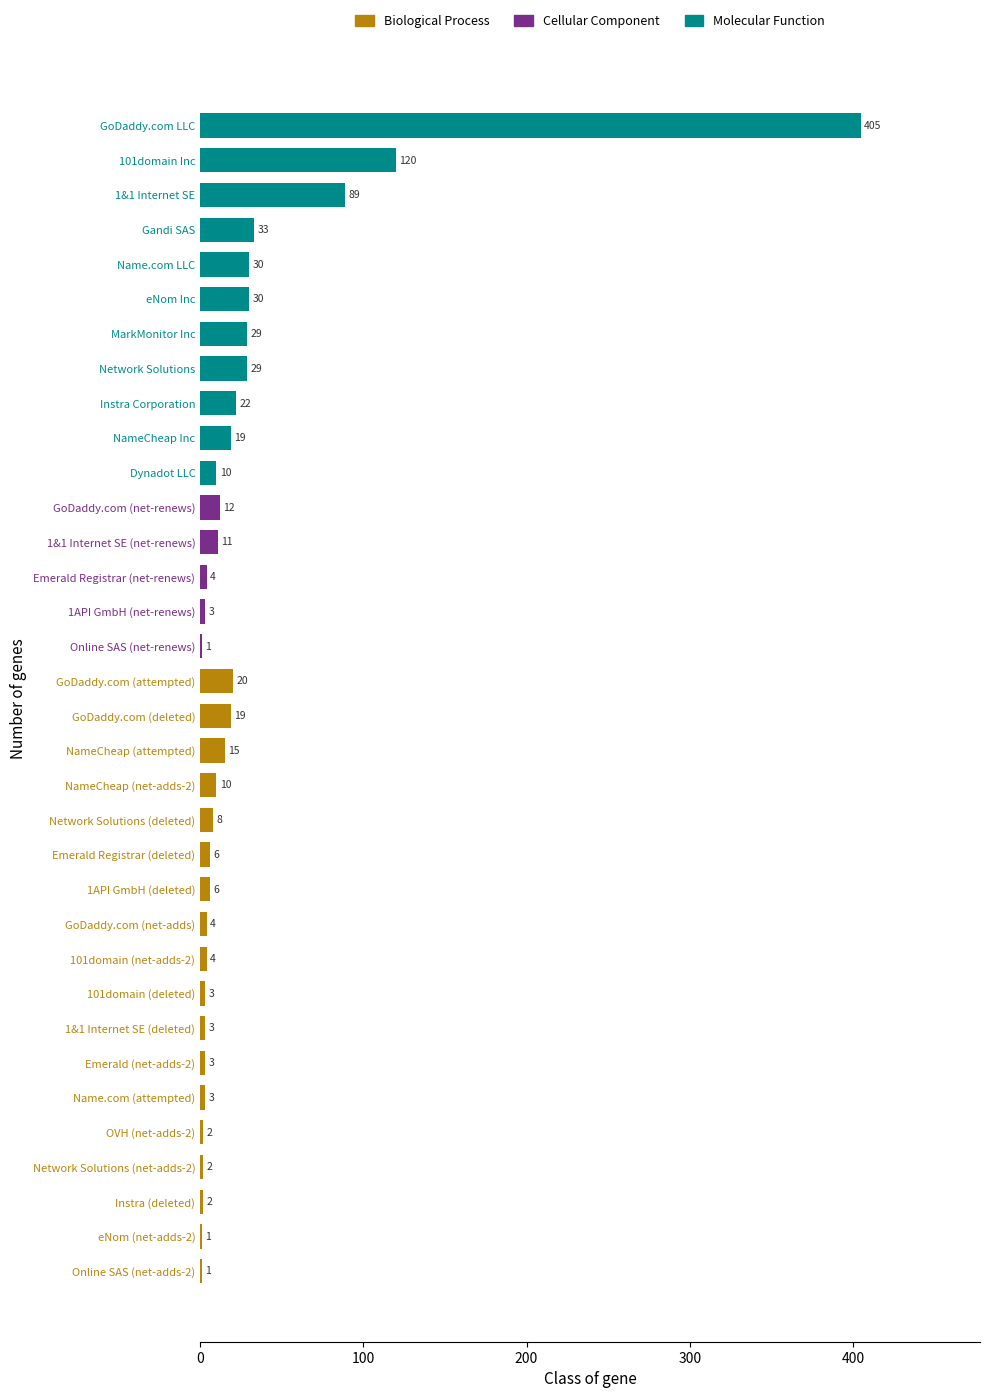

Reading top to bottom, what are all the values shown in this chart?

GoDaddy.com LLC=405	101domain Inc=120	1&1 Internet SE=89	Gandi SAS=33	Name.com LLC=30	eNom Inc=30	MarkMonitor Inc=29	Network Solutions=29	Instra Corporation=22	NameCheap Inc=19	Dynadot LLC=10	GoDaddy.com (net-renews)=12	1&1 Internet SE (net-renews)=11	Emerald Registrar (net-renews)=4	1API GmbH (net-renews)=3	Online SAS (net-renews)=1	GoDaddy.com (attempted)=20	GoDaddy.com (deleted)=19	NameCheap (attempted)=15	NameCheap (net-adds-2)=10	Network Solutions (deleted)=8	Emerald Registrar (deleted)=6	1API GmbH (deleted)=6	GoDaddy.com (net-adds)=4	101domain (net-adds-2)=4	101domain (deleted)=3	1&1 Internet SE (deleted)=3	Emerald (net-adds-2)=3	Name.com (attempted)=3	OVH (net-adds-2)=2	Network Solutions (net-adds-2)=2	Instra (deleted)=2	eNom (net-adds-2)=1	Online SAS (net-adds-2)=1